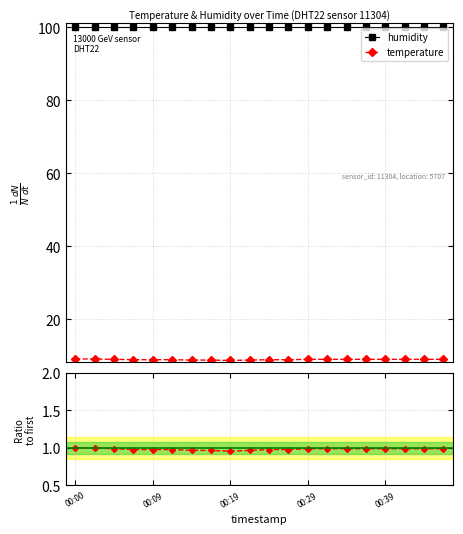

At which label is ratio temp/temp[0] closest to 0?

00:19